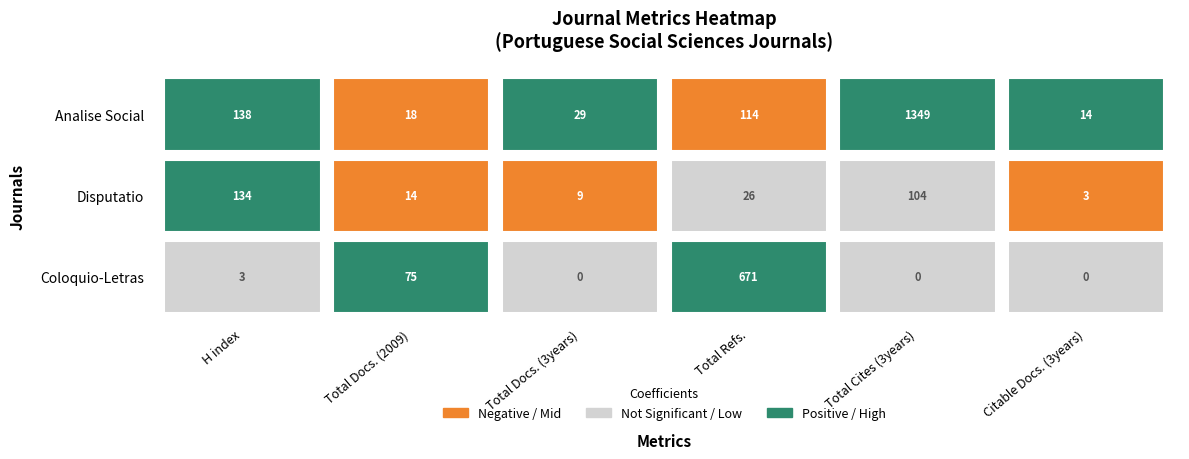

Is it true that Disputatio equals 104 at 4?

True